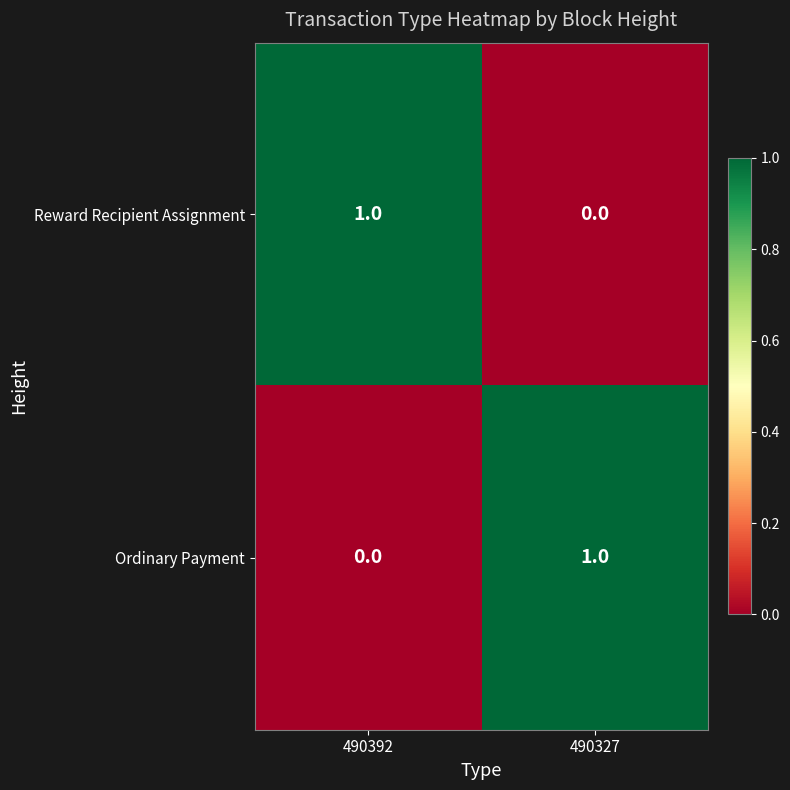

Is it true that Reward Recipient Assignment equals 1 at 490392?

True